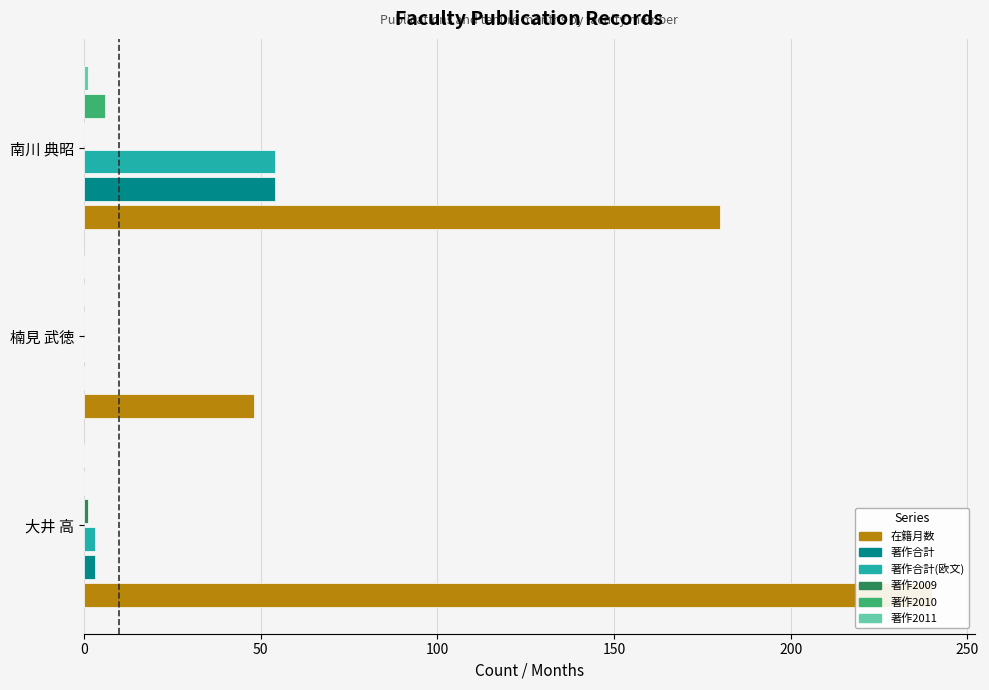

How many data points in 著作合計 are above 3?

1